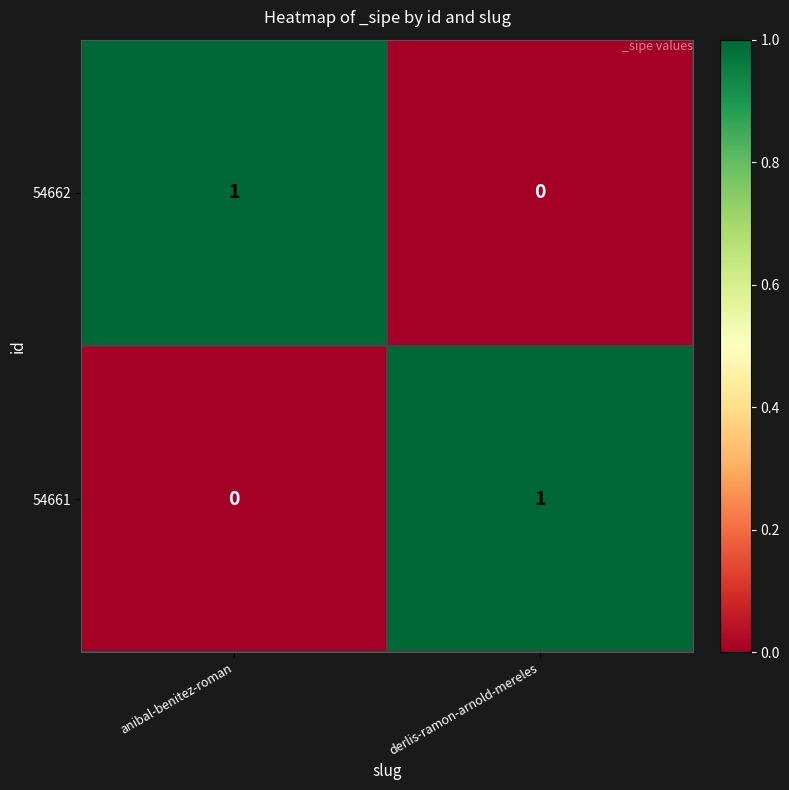

Reading left to right, extract all data points from this chart.

54662: anibal-benitez-roman=1	derlis-ramon-arnold-mereles=0
54661: anibal-benitez-roman=0	derlis-ramon-arnold-mereles=1